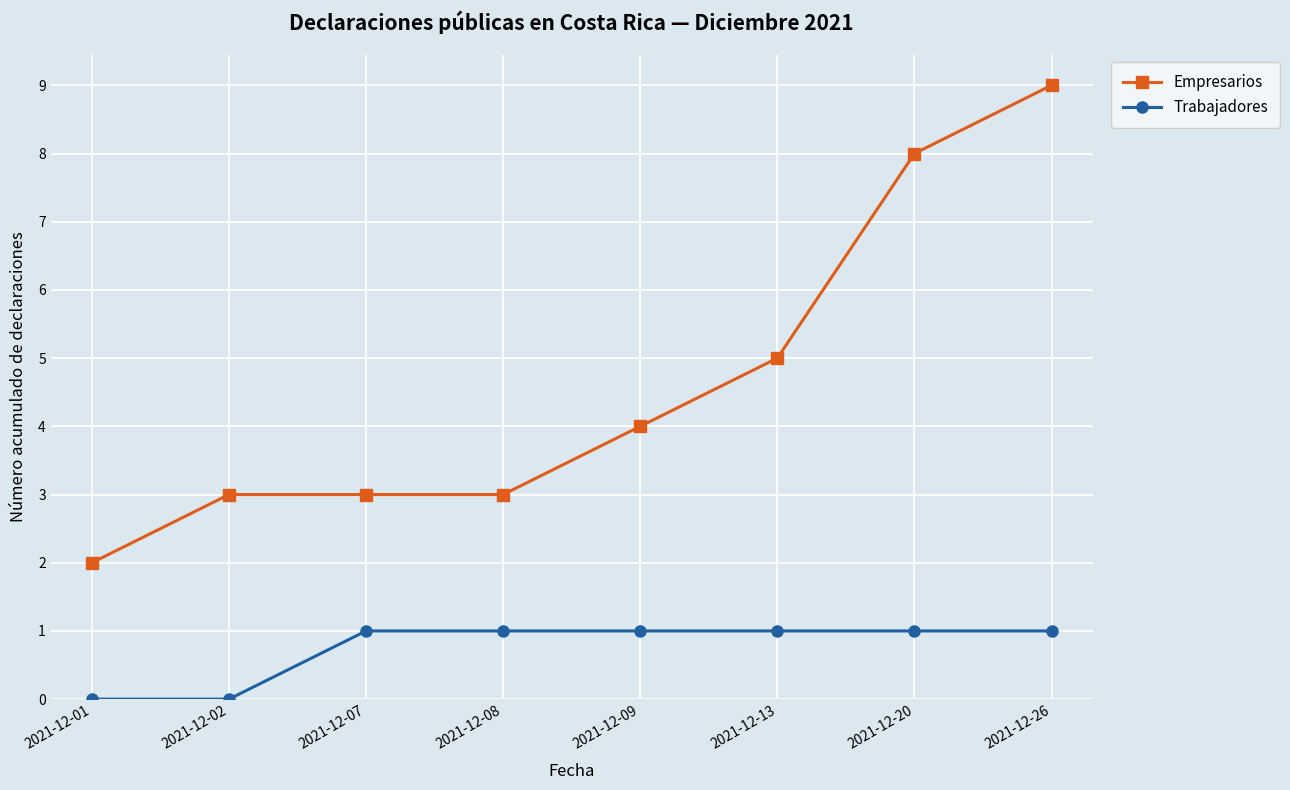

What is the sum of all Empresarios values?

37